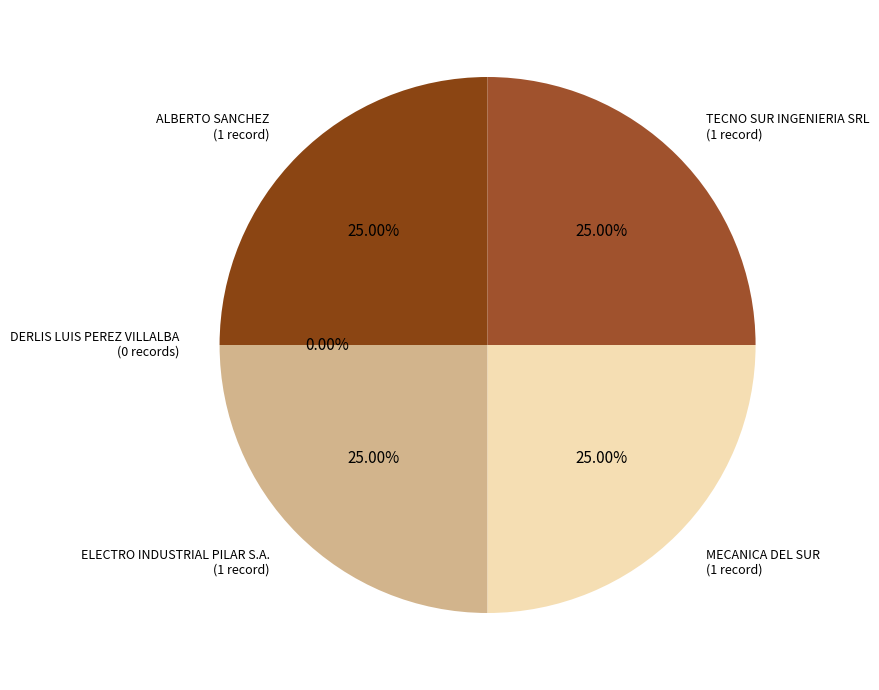

Combined, what portion of the pie is ALBERTO SANCHEZ and MECANICA DEL SUR?

50.0%